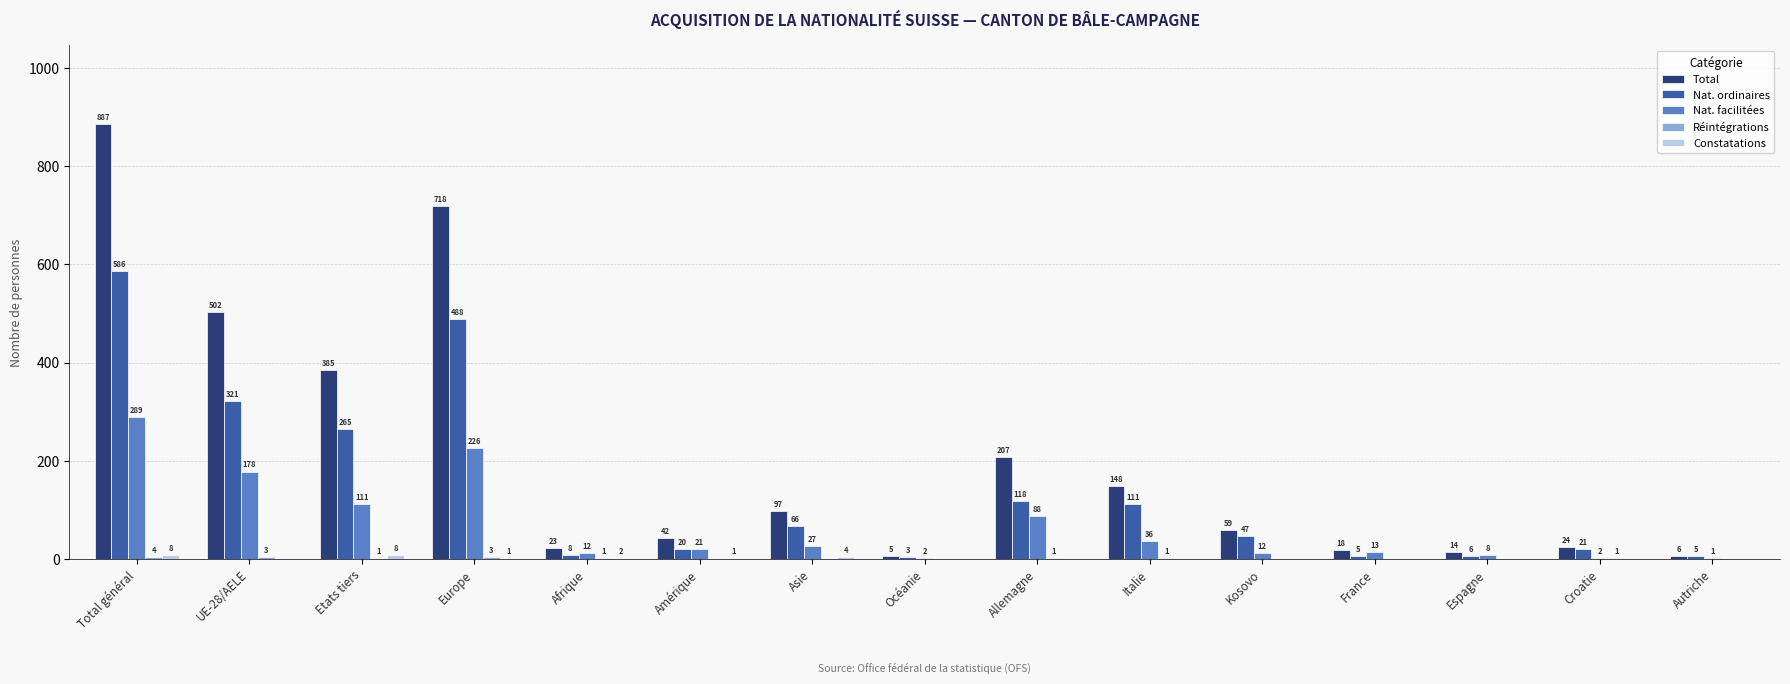

At which category is the sum across all series the highest?

Total général